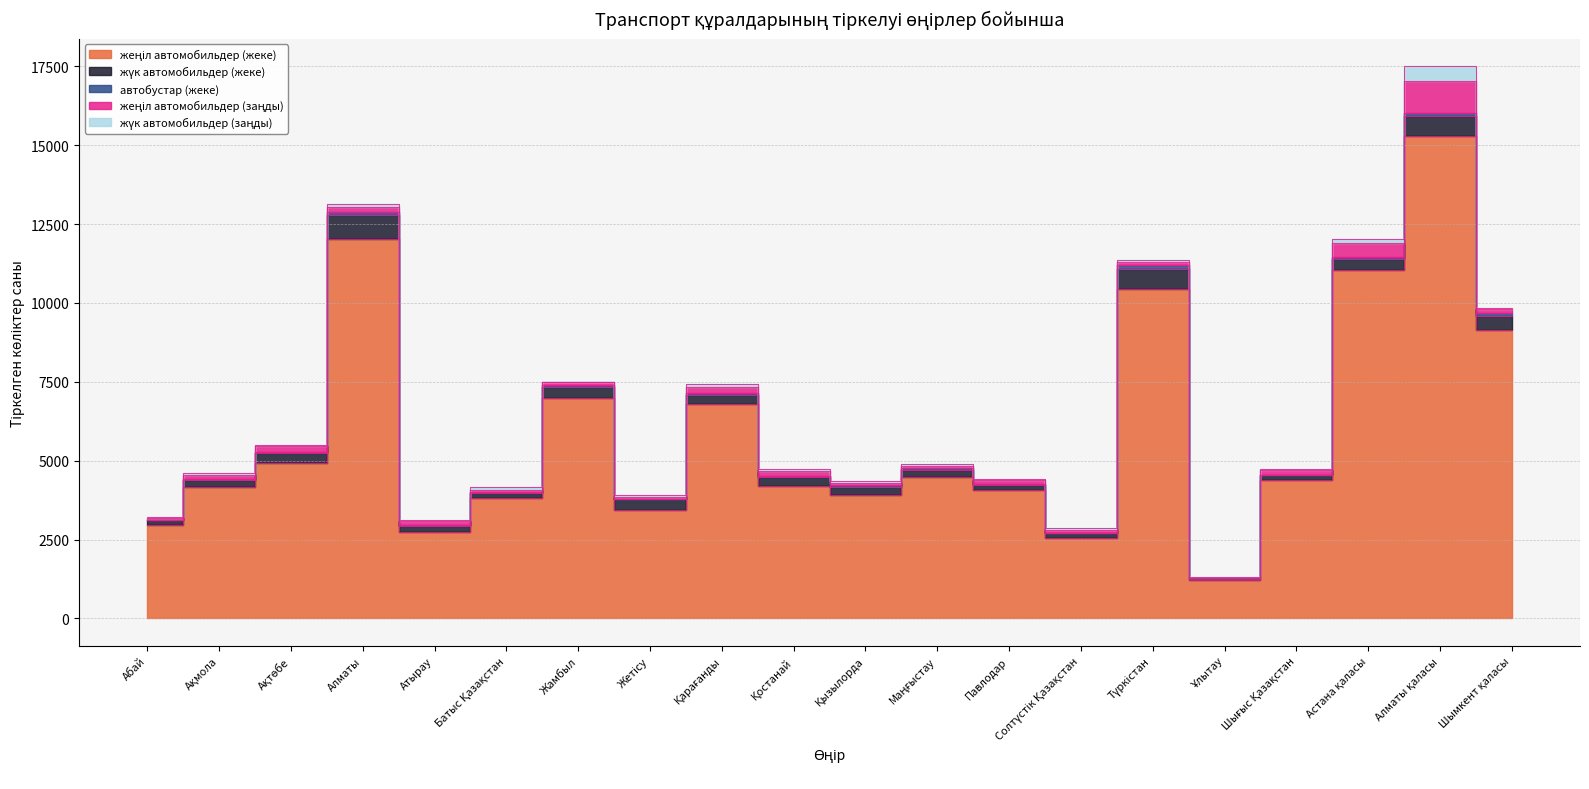

Is it true that жеңіл автомобильдер (жеке) equals 6630 at Қызылорда?

False